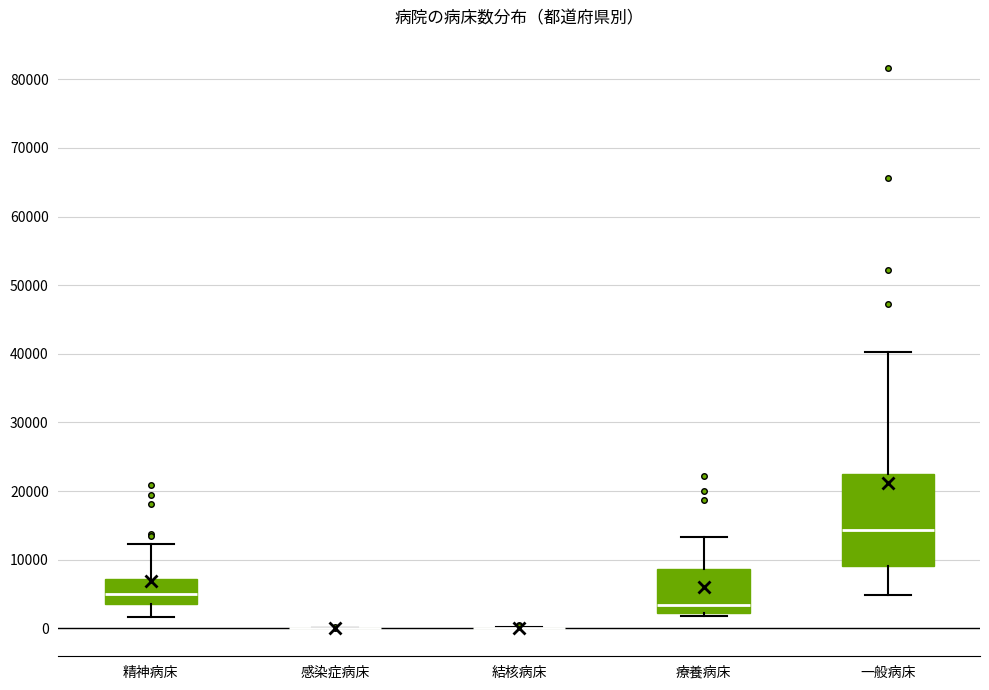

Which box is the tallest, from its lower edge to its upper edge?

一般病床